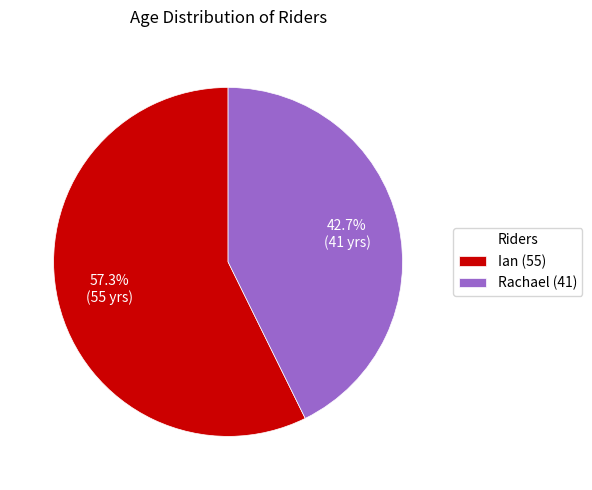

Rank the categories by value from lowest to highest.

Rachael, Ian